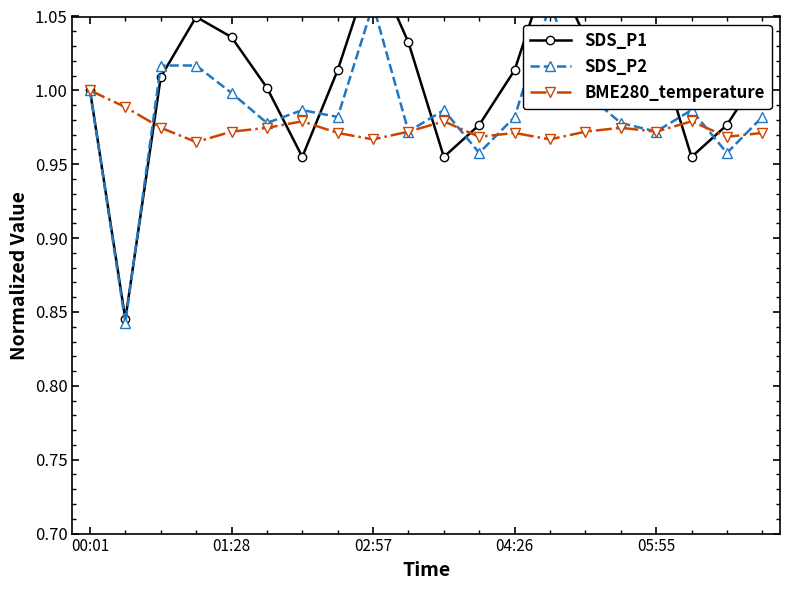

Which series has the largest total across all categories?

SDS_P1